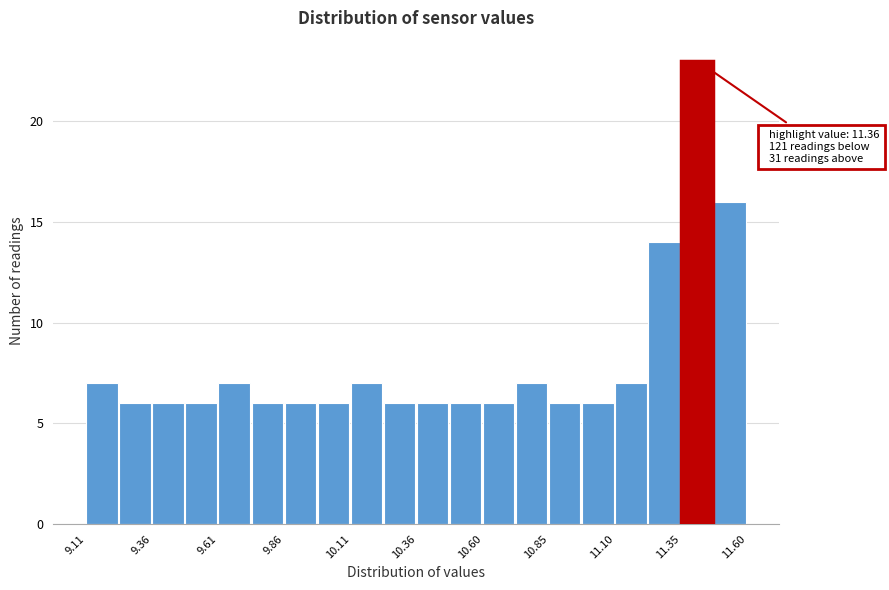

Read against the x-axis, roughly where is the centre of the tallest bar?

11.40